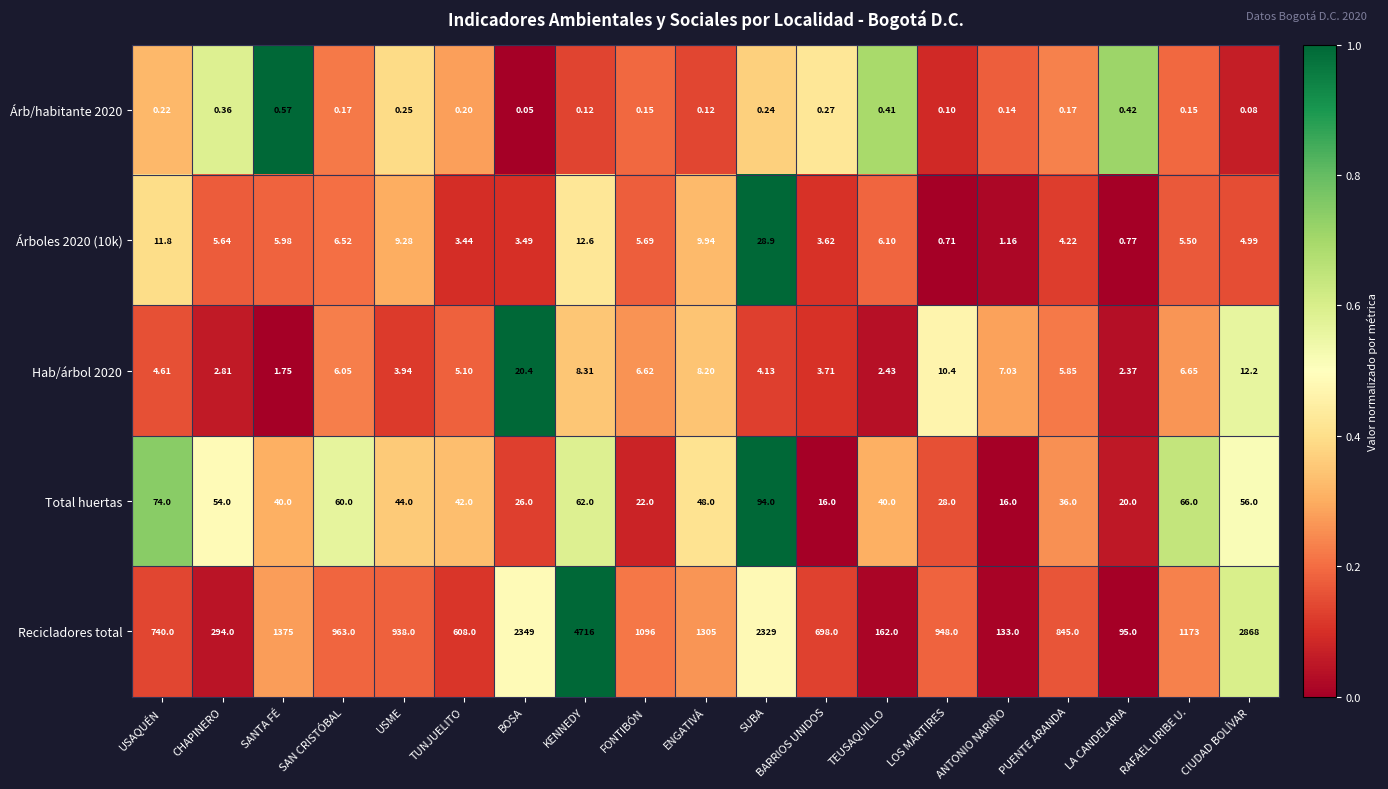

Which label corresponds to the largest value in the chart?

KENNEDY